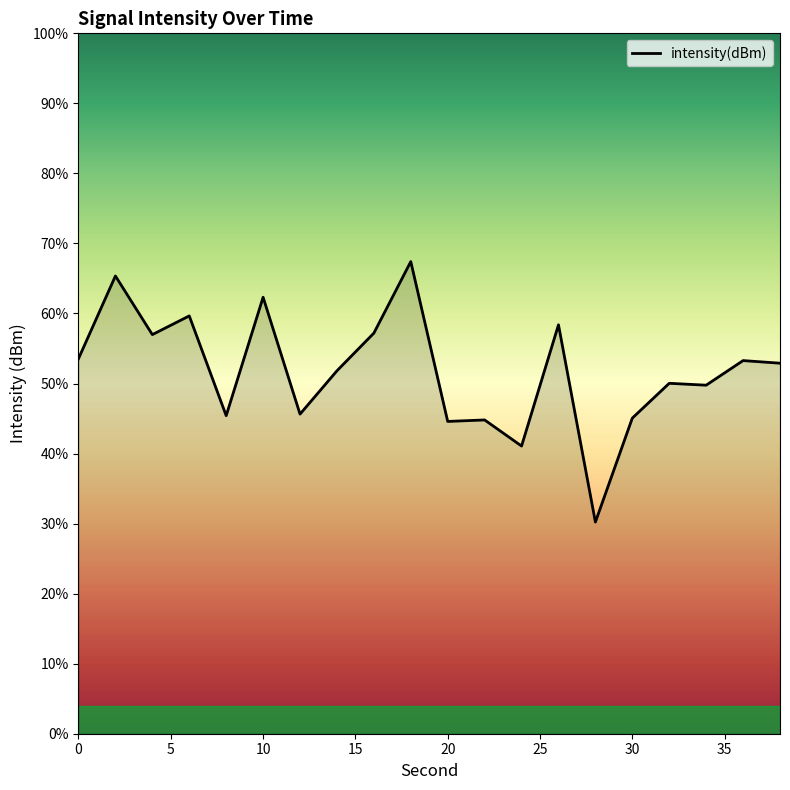

At which label does the data first exceed -124?

2